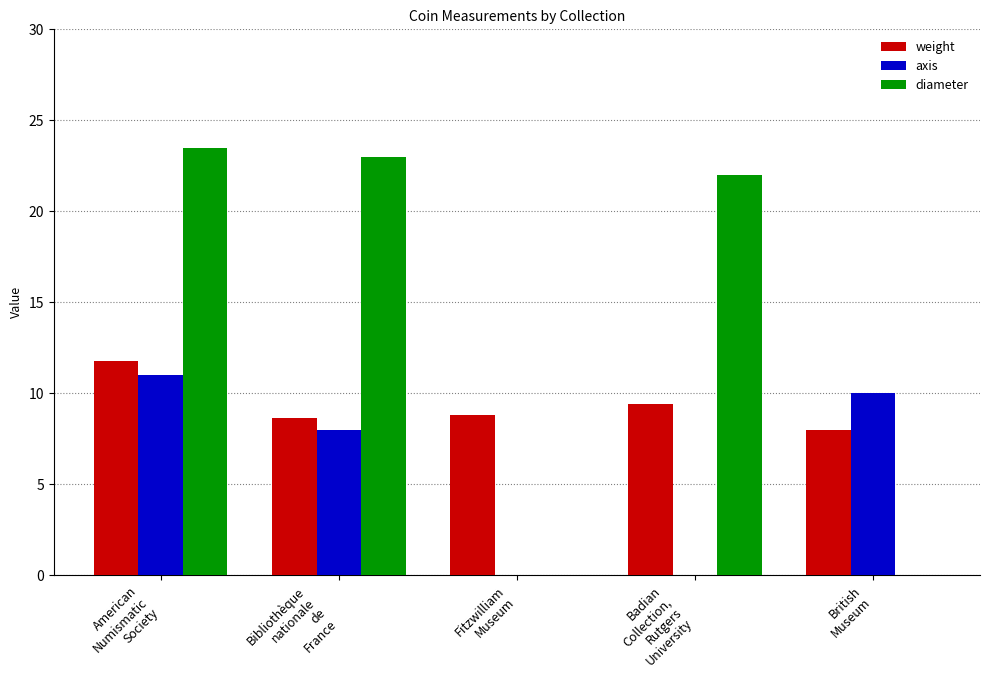

Which series has the largest total across all categories?

diameter